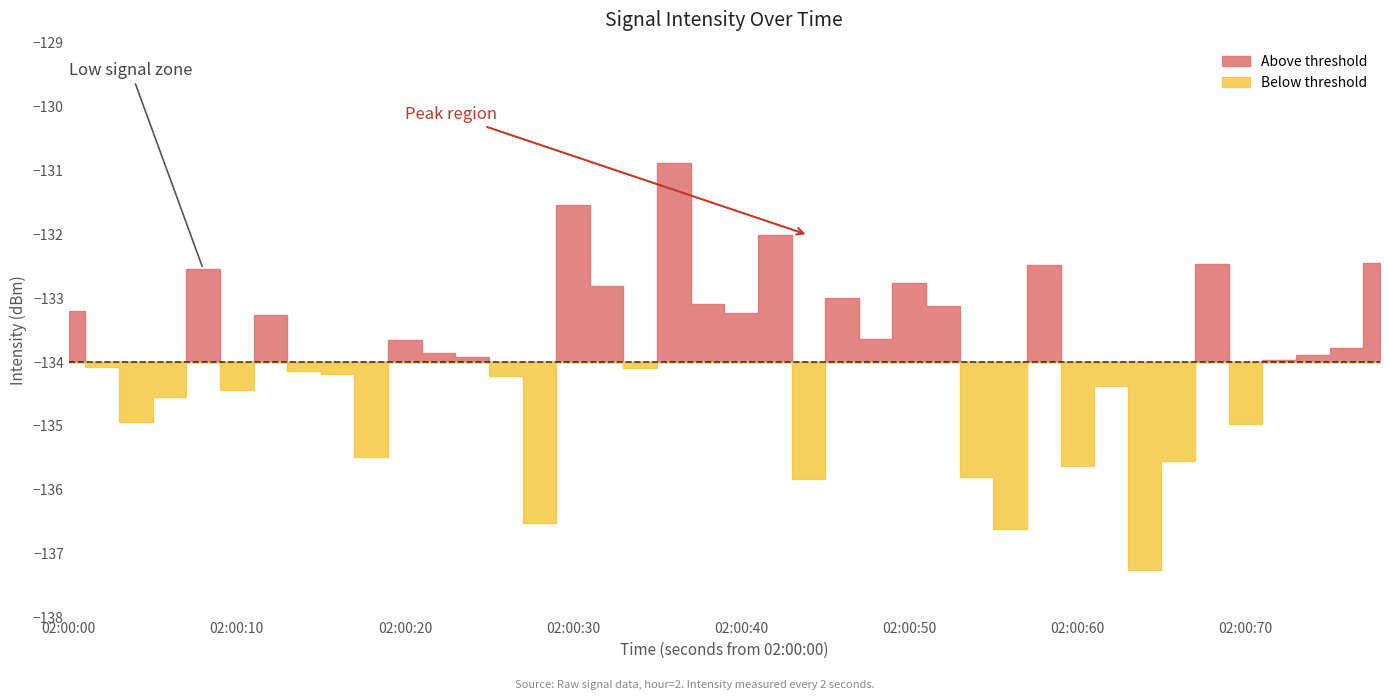

Reading left to right, list all the values displayed in this chart.

0=-133.2	1=-134.1	2=-134.9	3=-134.5	4=-132.5	5=-134.4	6=-133.3	7=-134.1	8=-134.2	9=-135.5	10=-133.6	11=-133.9	12=-133.9	13=-134.2	14=-136.5	15=-131.5	16=-132.8	17=-134.1	18=-130.9	19=-133.1	20=-133.2	21=-132.0	22=-135.8	23=-133.0	24=-133.6	25=-132.8	26=-133.1	27=-135.8	28=-136.6	29=-132.5	30=-135.6	31=-134.4	32=-137.3	33=-135.5	34=-132.5	35=-135.0	36=-134.0	37=-133.9	38=-133.8	39=-132.5